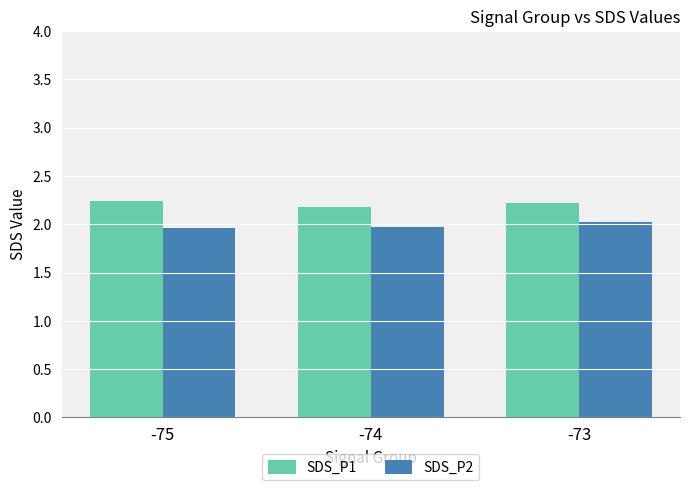

Is the value of SDS_P2 at -75 greater than the value of SDS_P1 at -74?

No